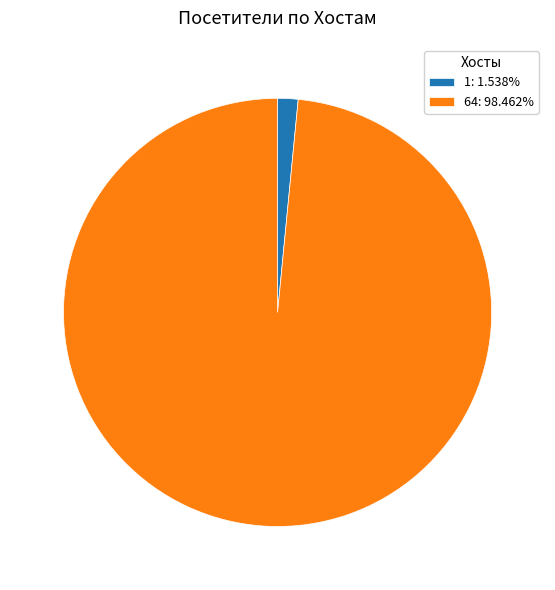

Does 1: 1.538% represent more than half of the total?

No